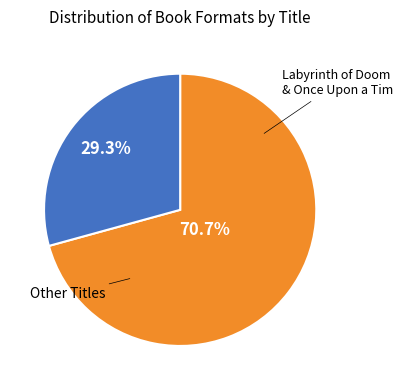

Is there a majority slice in this chart?

Yes